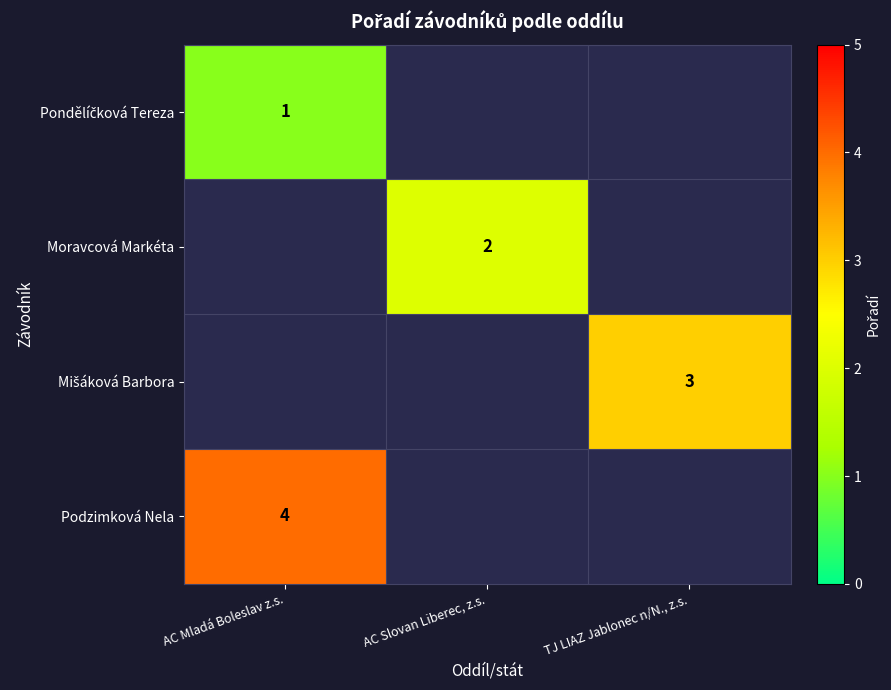

True or false: Podzimková Nela has a value of 3 at AC Mladá Boleslav z.s..

False